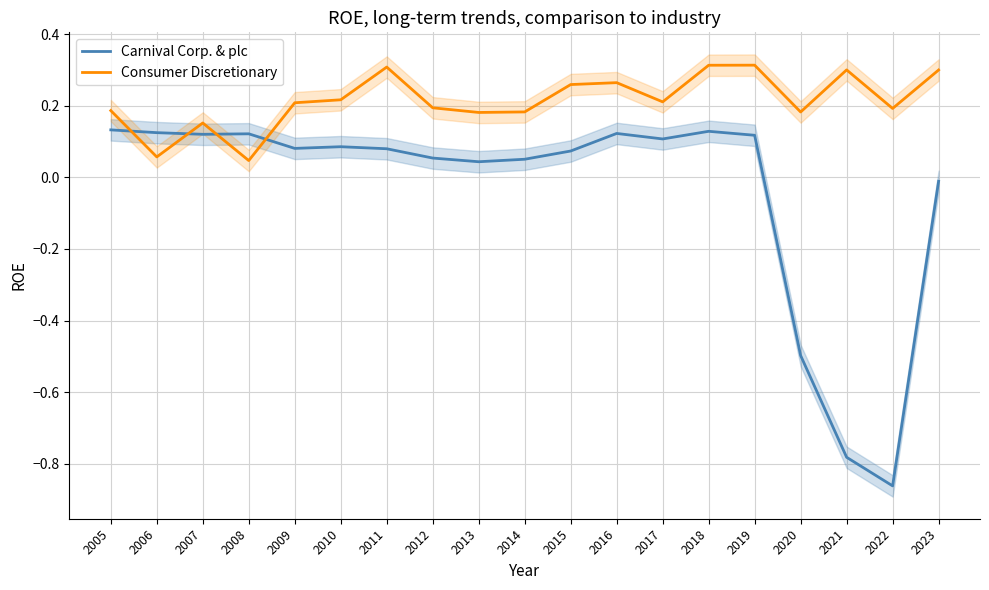

Rank the series by their maximum value, from highest to lowest.

Consumer Discretionary, Carnival Corp. & plc